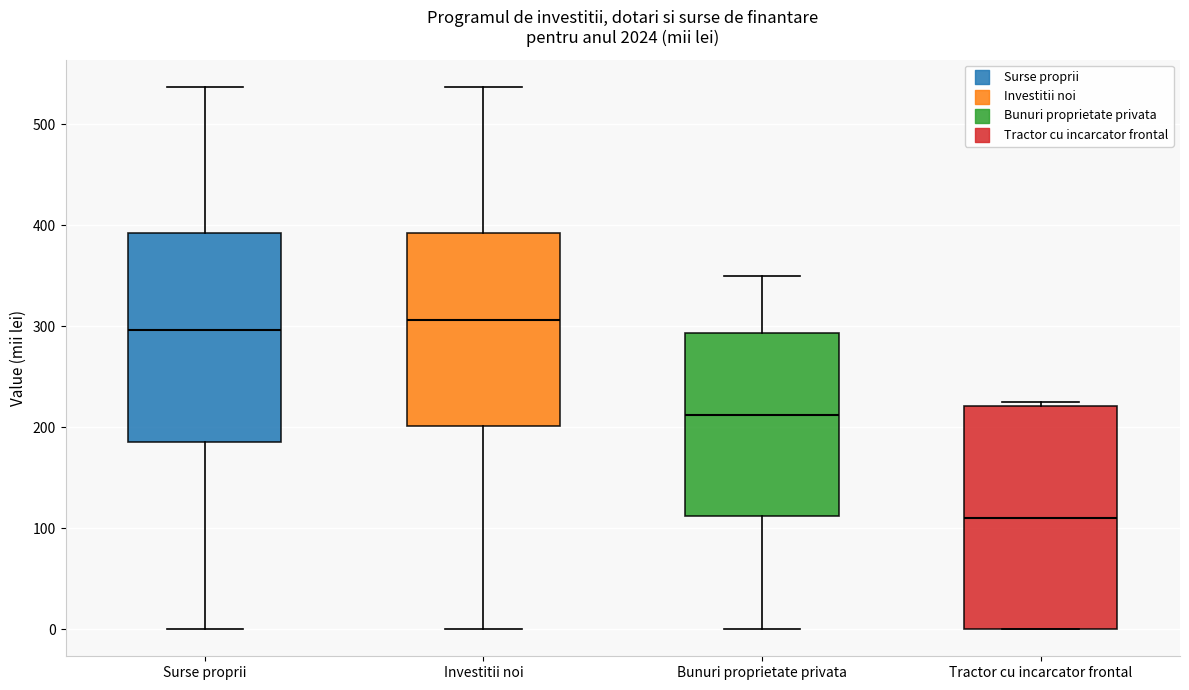

Reading left to right, read every box against the y-axis: the position of its median line, the range the box covers, and the ends of its whiskers. The values are not printed on the chart, so give them approximately, as read against the axis.

Surse proprii: median 300, box 190 to 390, whiskers 0 to 540
Investitii noi: median 310, box 200 to 390, whiskers 0 to 540
Bunuri proprietate privata: median 210, box 110 to 290, whiskers 0 to 350
Tractor cu incarcator frontal: median 110, box 0 to 220, whiskers 0 to 230